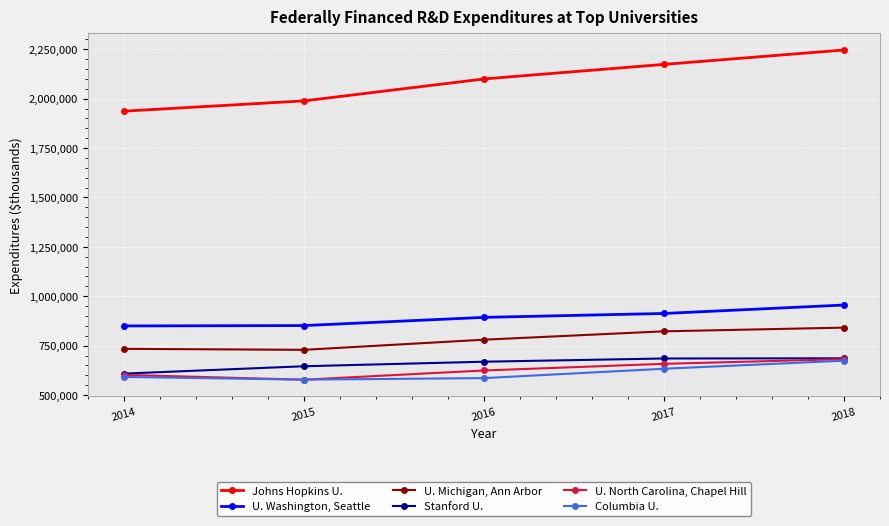

At which label does Johns Hopkins U. reach its minimum?

2014